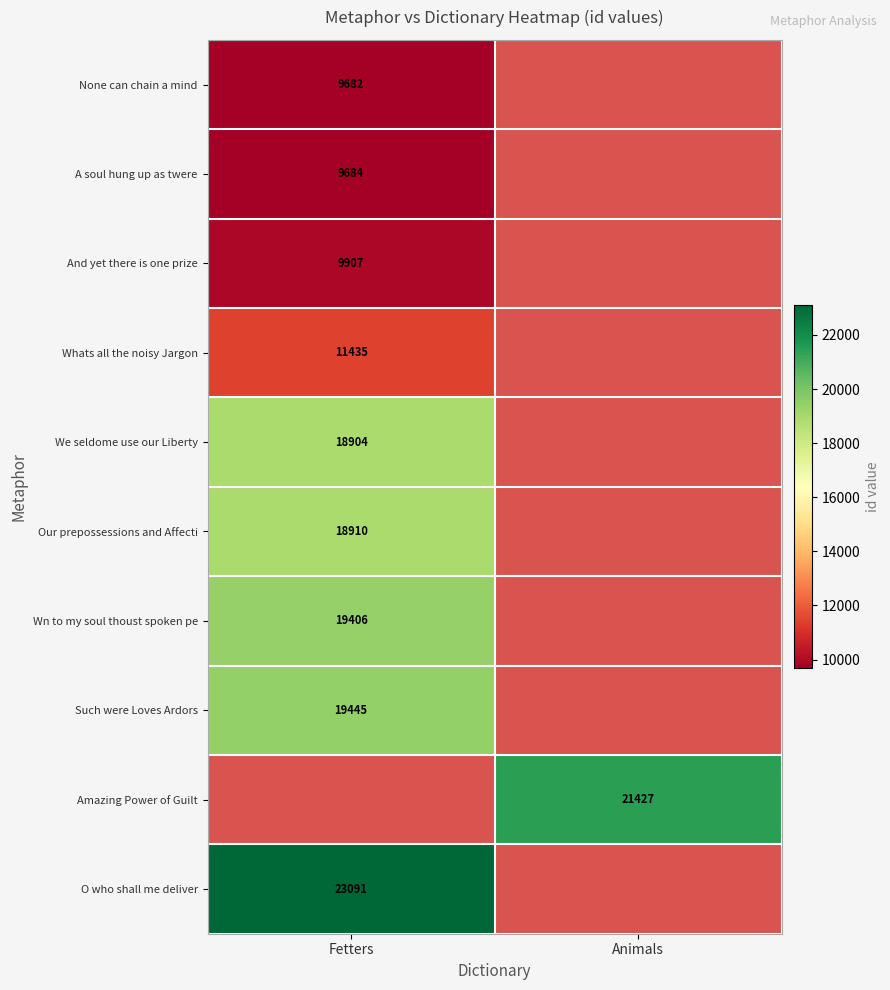

Is it true that Whats all the noisy Jargon equals 11435 at Fetters?

True